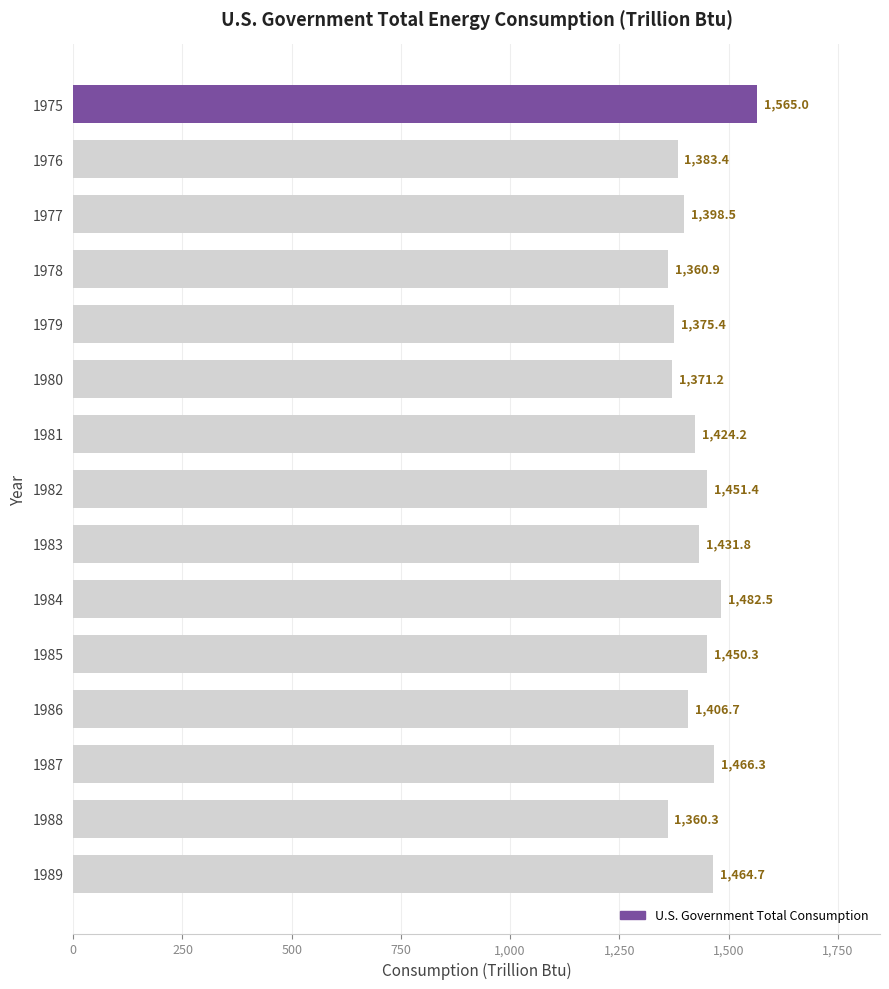

Reading top to bottom, list all the values displayed in this chart.

1565.0	1383.4	1398.5	1360.9	1375.4	1371.2	1424.2	1451.4	1431.8	1482.5	1450.3	1406.7	1466.3	1360.3	1464.7